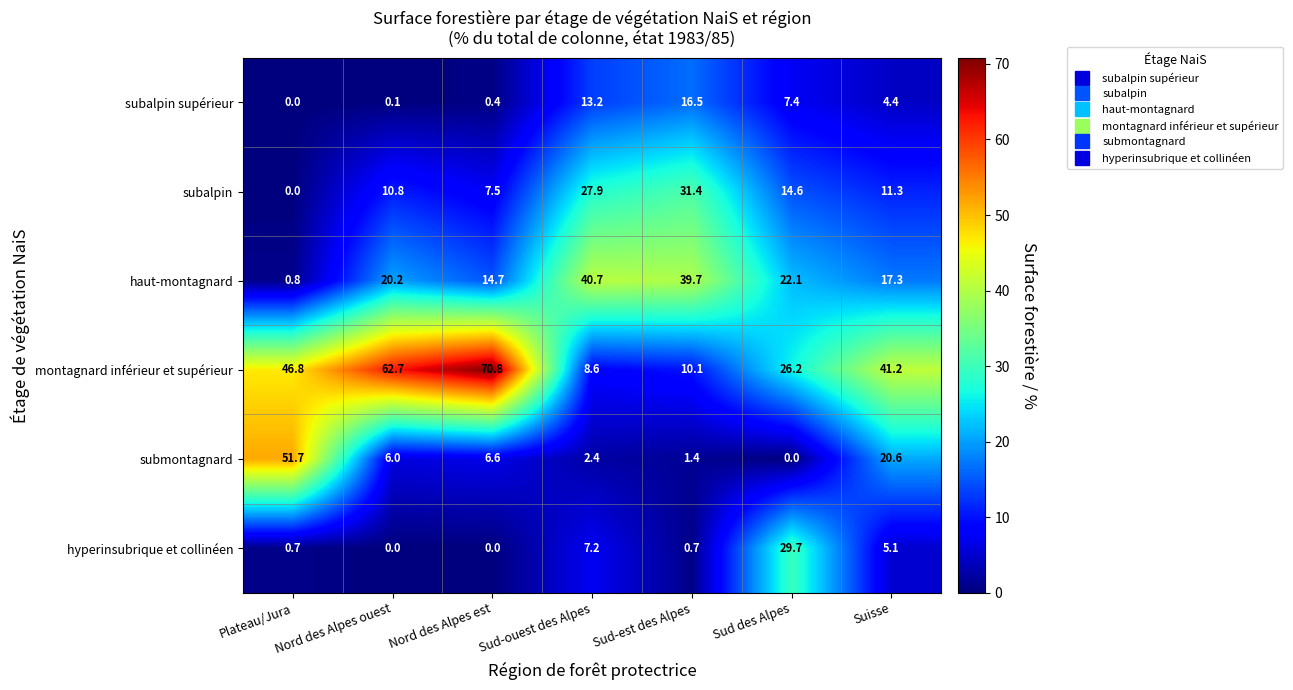

Which series has the largest total across all categories?

montagnard inférieur et supérieur